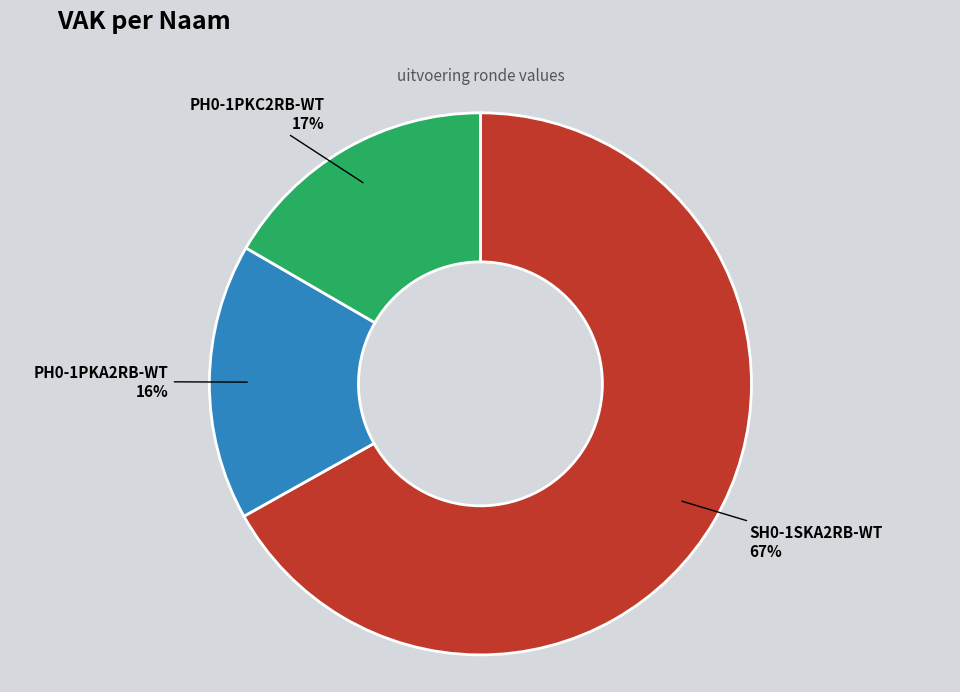

Is the sum of PH0-1PKC2RB-WT and SH0-1SKA2RB-WT greater than half?

Yes